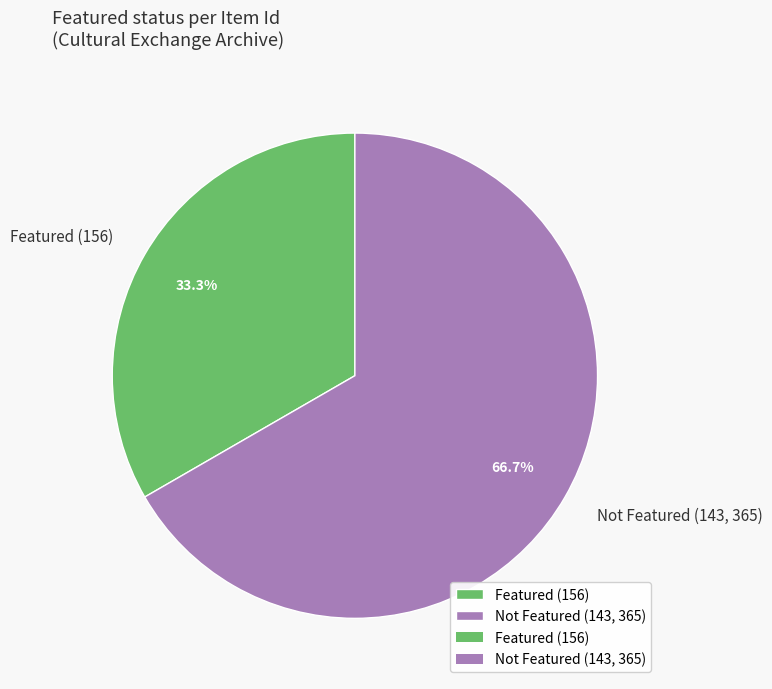

What is the largest slice in the pie chart?

Not Featured (143, 365)